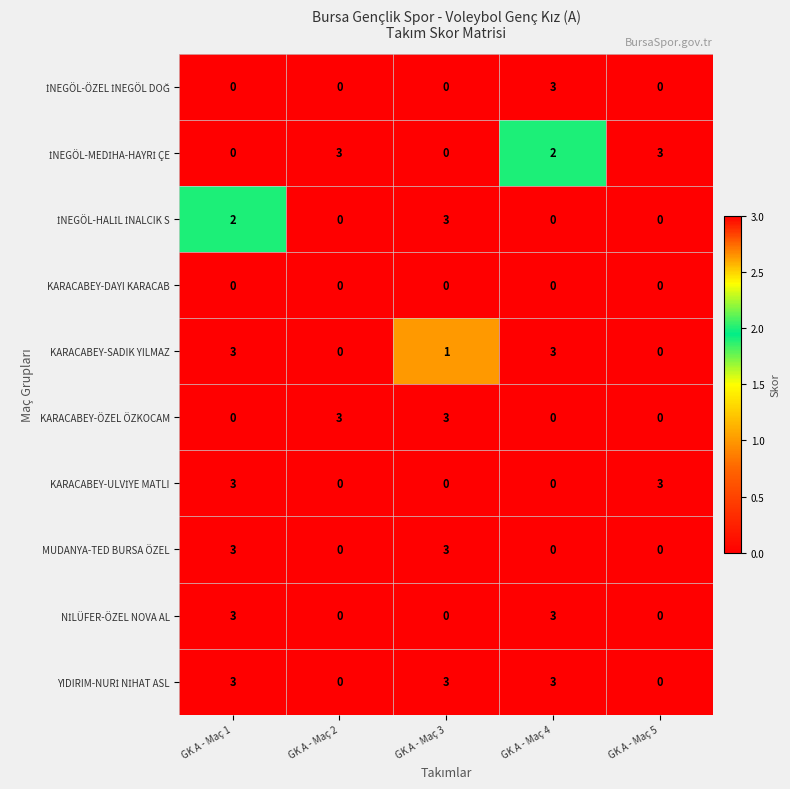

What is the difference between the highest and lowest values at GK A - Maç 3?

3